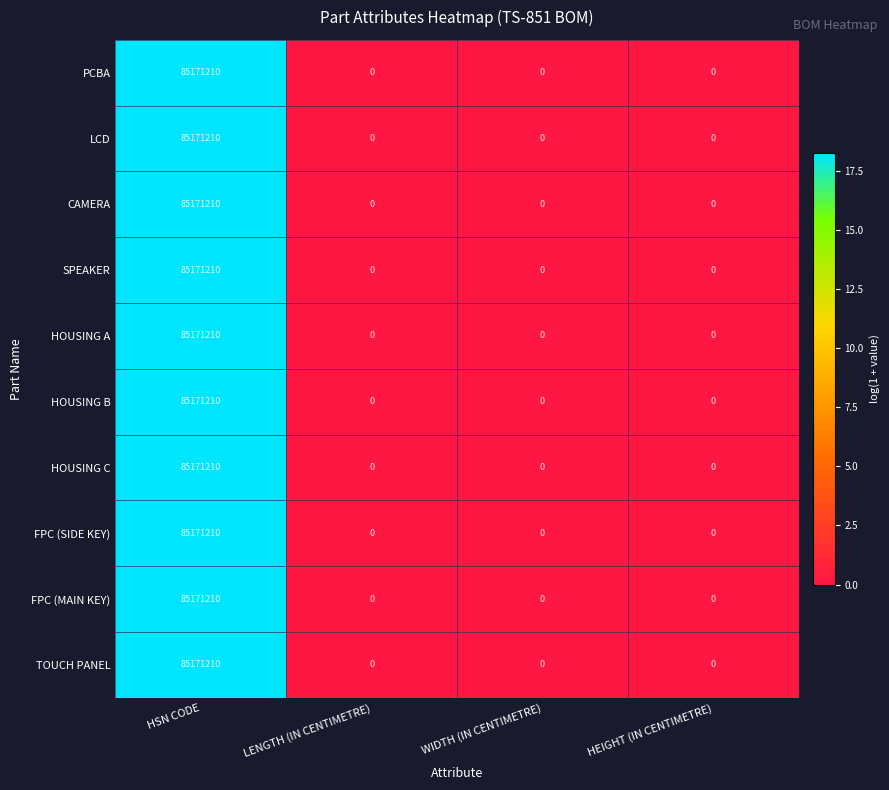

What is the difference between the SPEAKER values at LENGTH (IN CENTIMETRE) and HSN CODE?

85171210